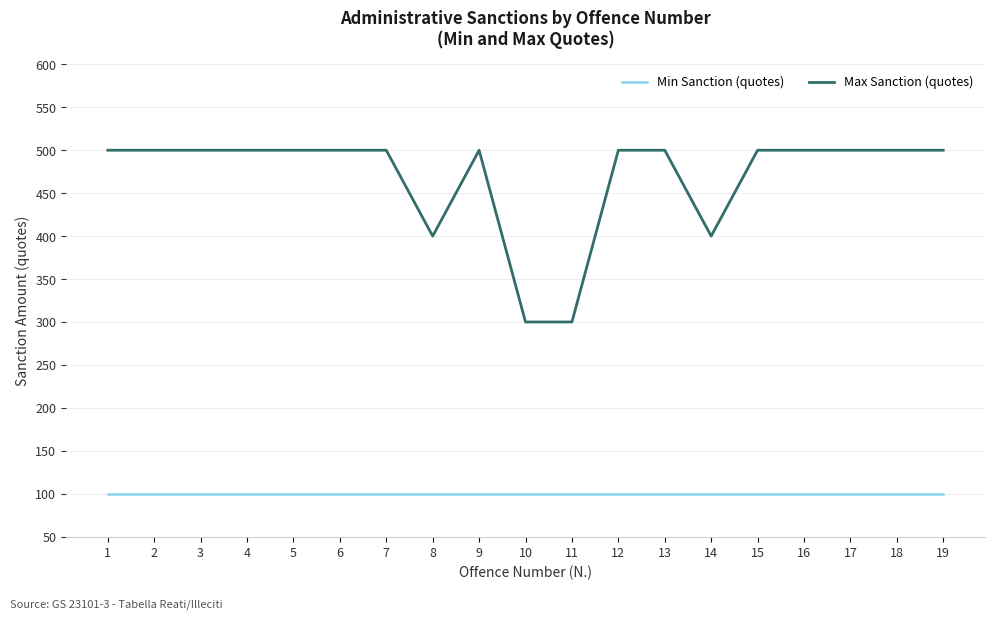

The Min Sanction (quotes) series shows 147 at 7. True or false?

False